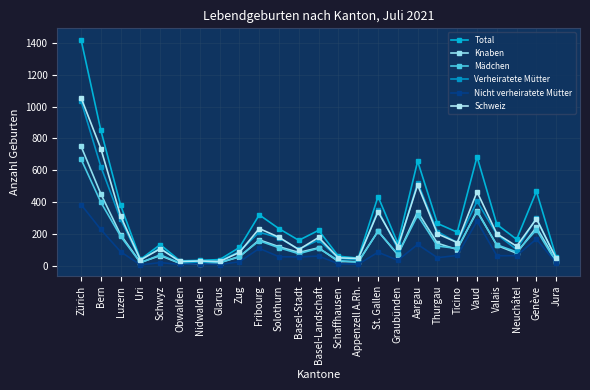

Between Valais and Zürich, which is larger?

Zürich